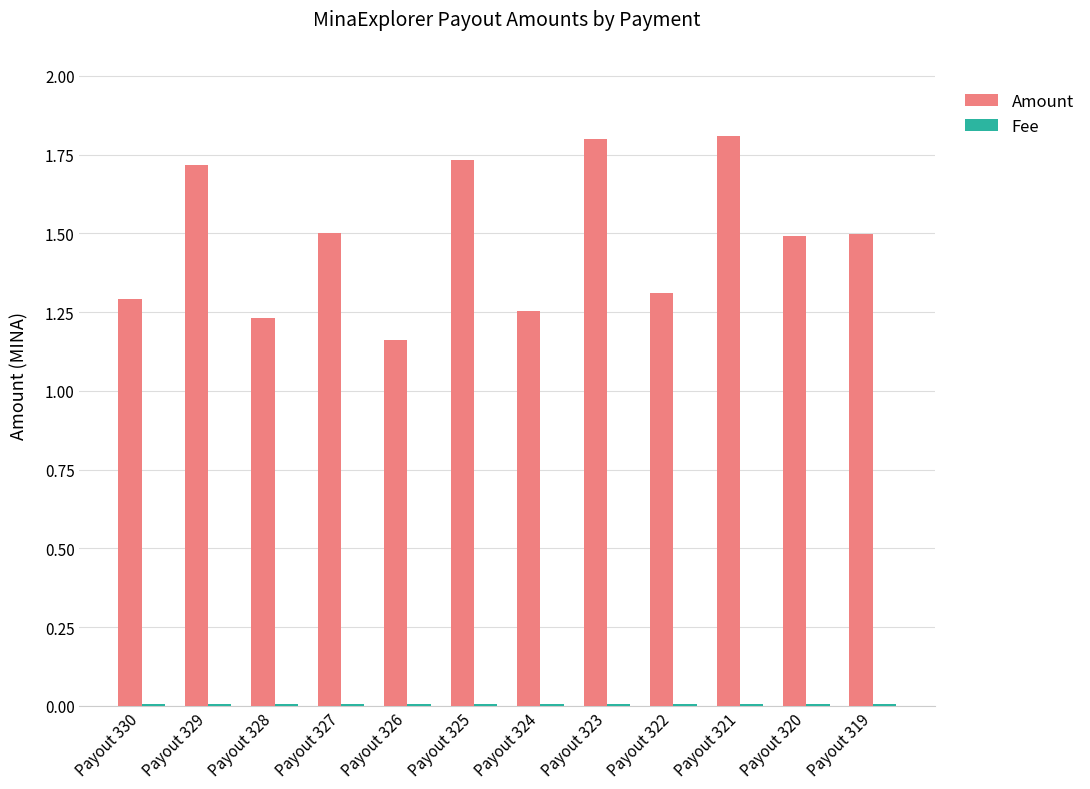

Where is Amount nearest to the value 1?

Payout 326